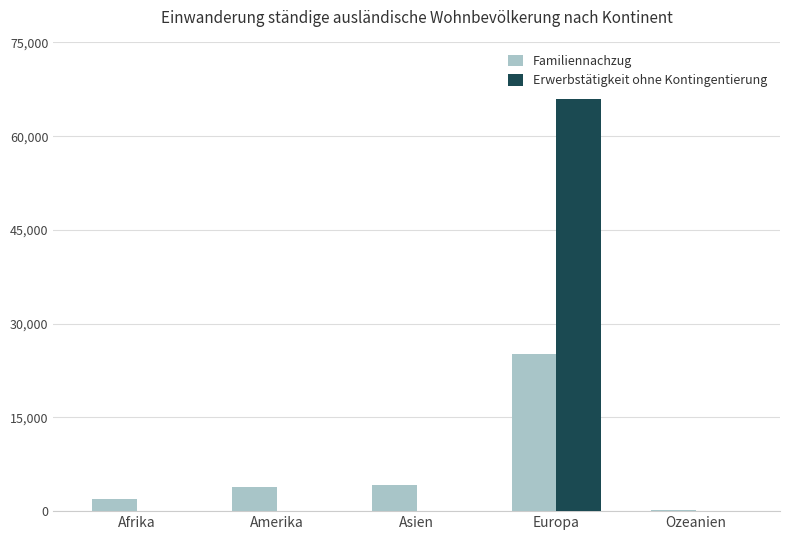

At which category is the sum across all series the highest?

Europa